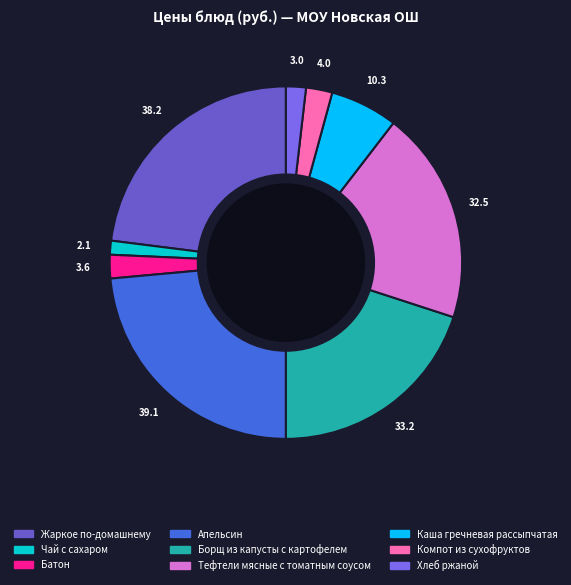

Which has a higher value, Чай с сахаром or Тефтели мясные с томатным соусом?

Тефтели мясные с томатным соусом